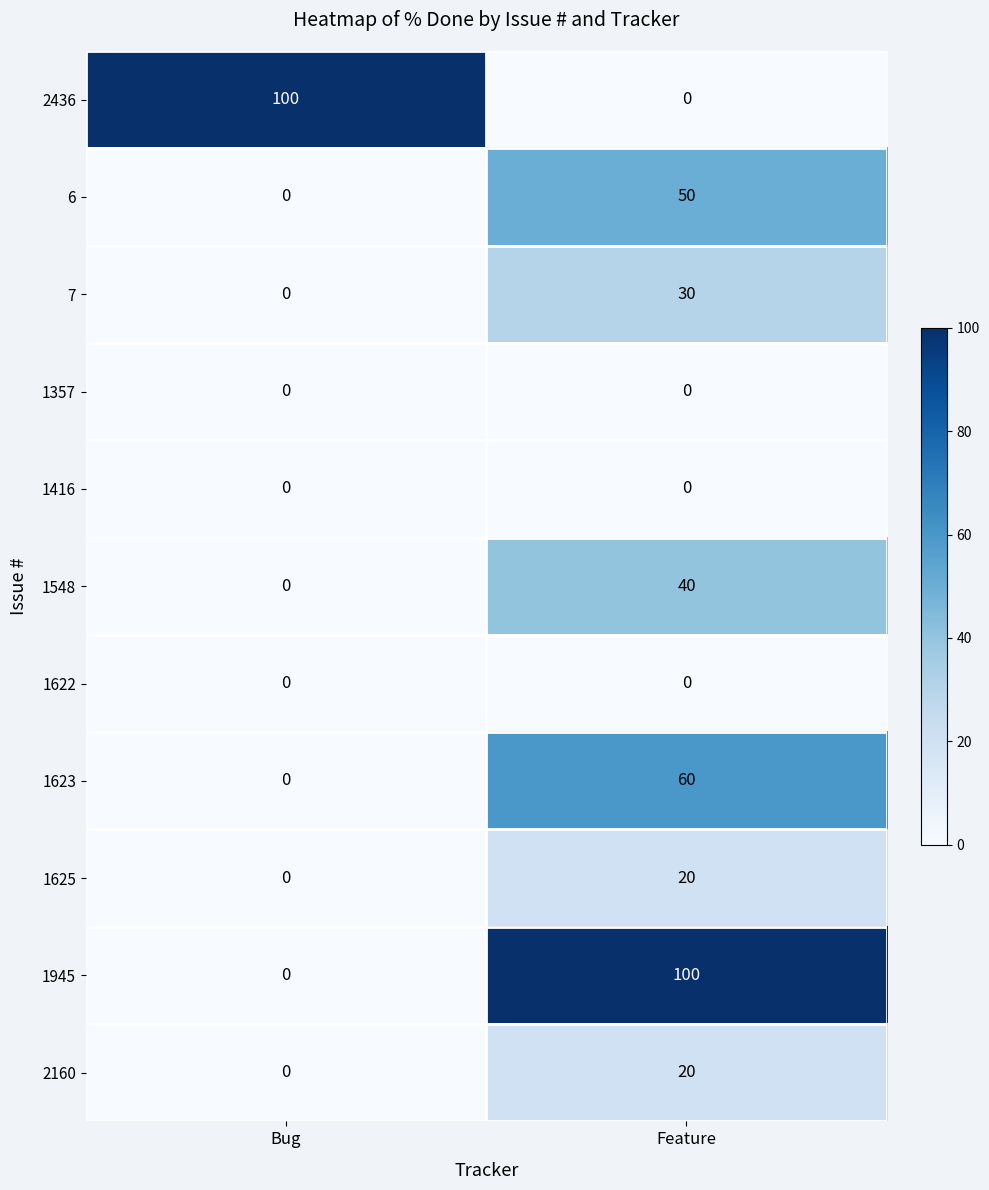

The 1945 series shows 0 at Bug. True or false?

True